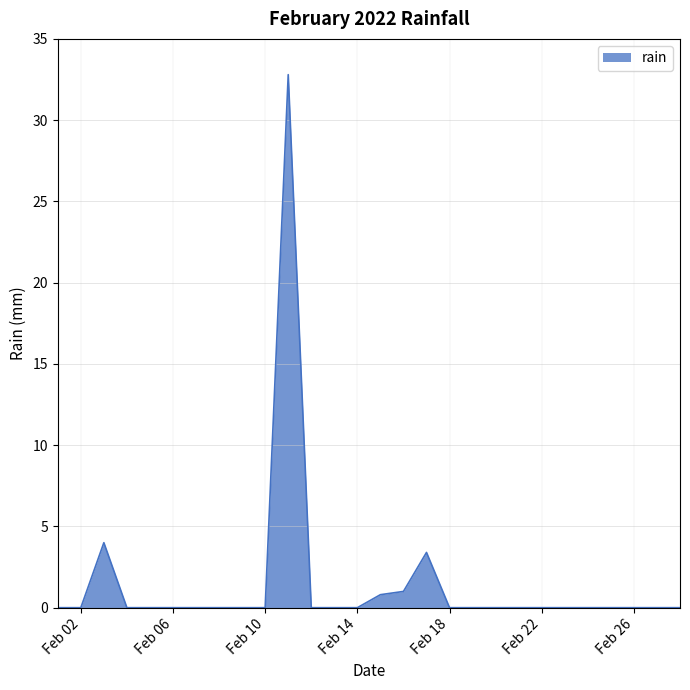

What is the difference between the maximum and minimum values?

32.8